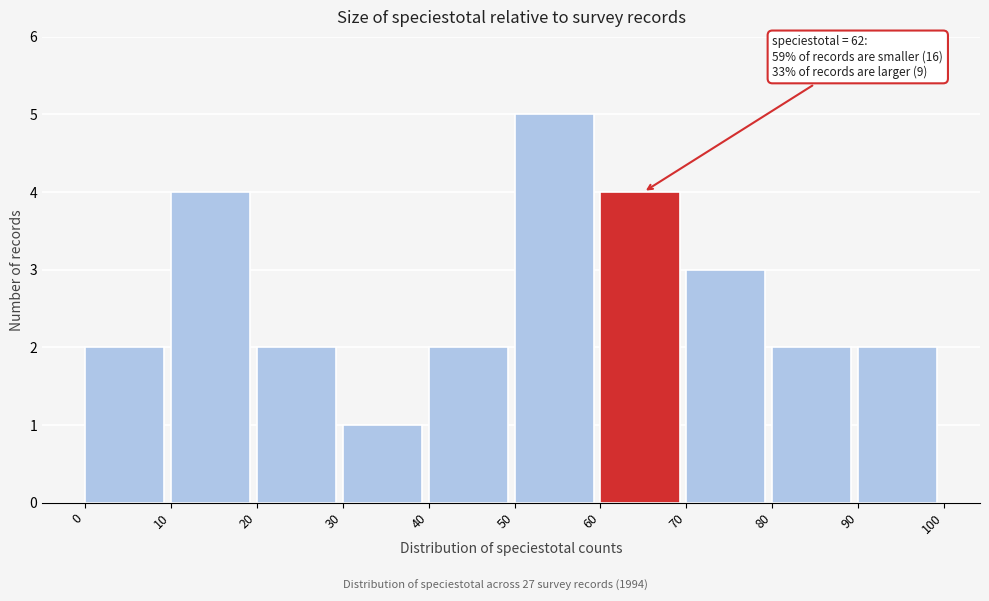

Which range on the x-axis has the tallest bar?

50 to 60